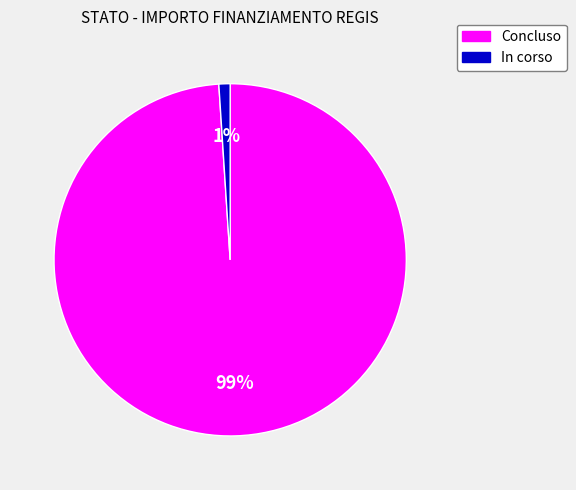

To the nearest percent, what percentage of the pie is In corso?

1%